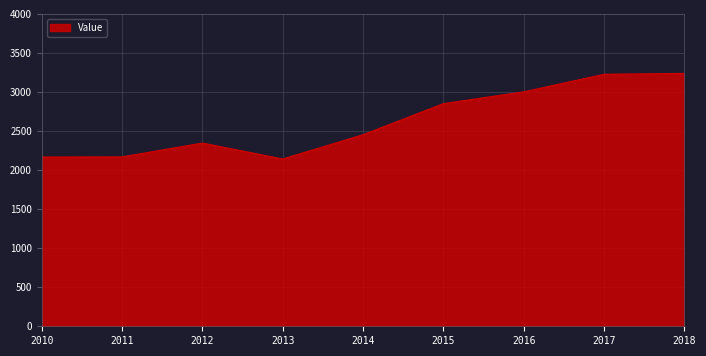

What is the maximum value shown in the chart?

3238